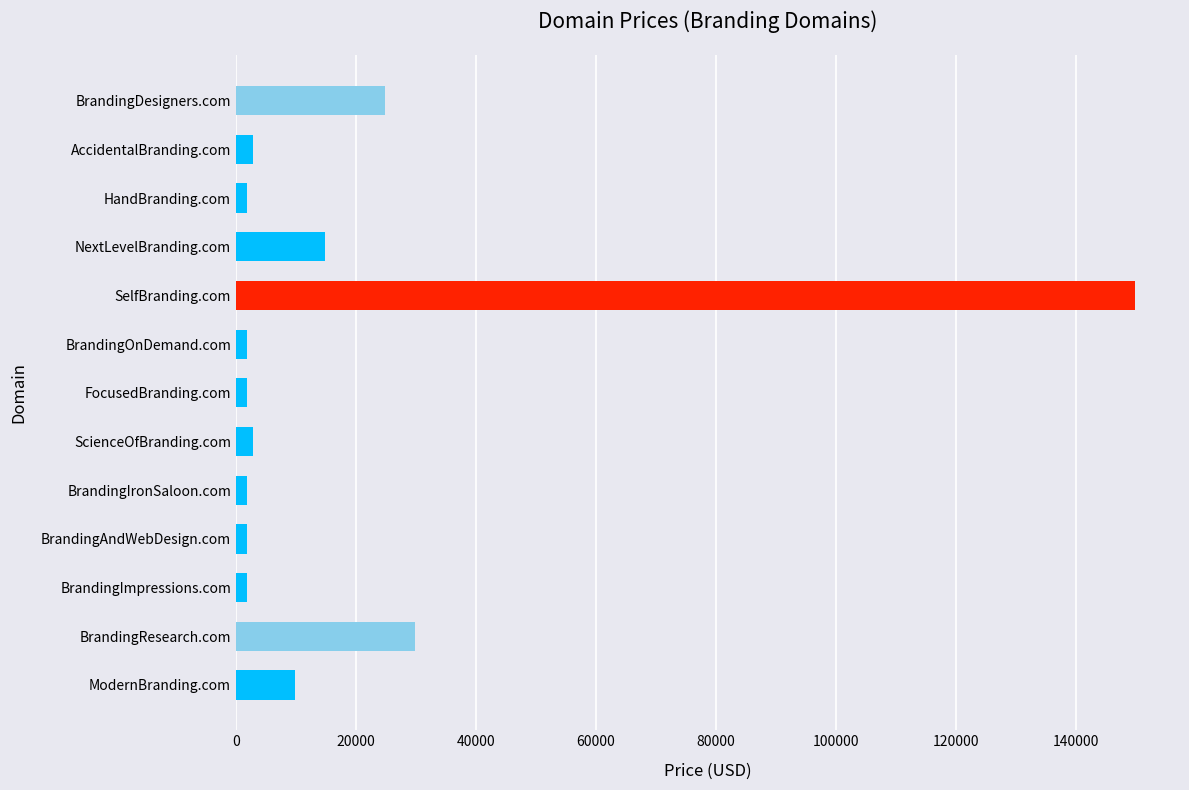

What is the minimum value shown in the chart?

1888